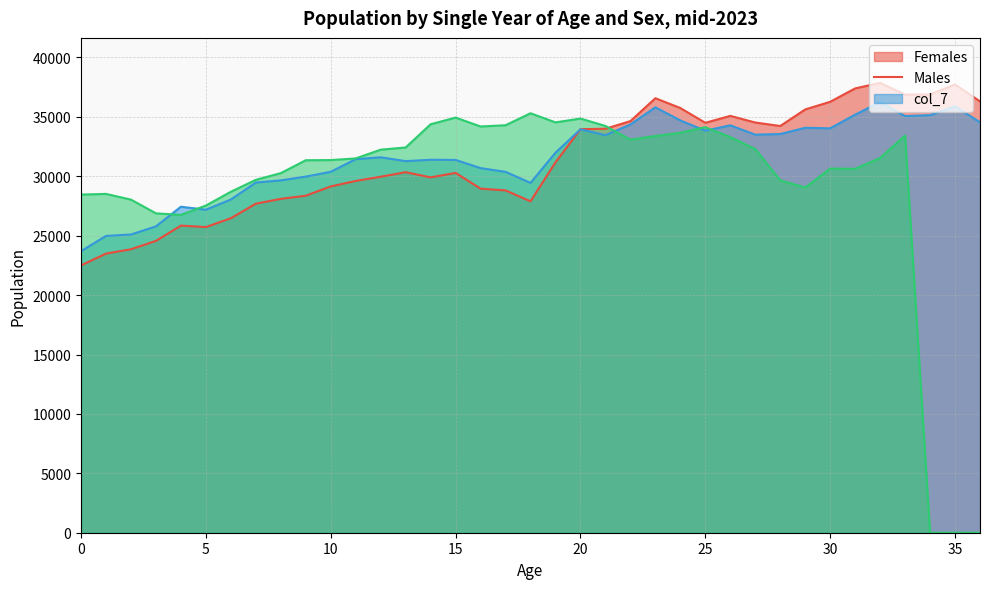

What are all the series names shown in the legend?

Females, Males, col_7